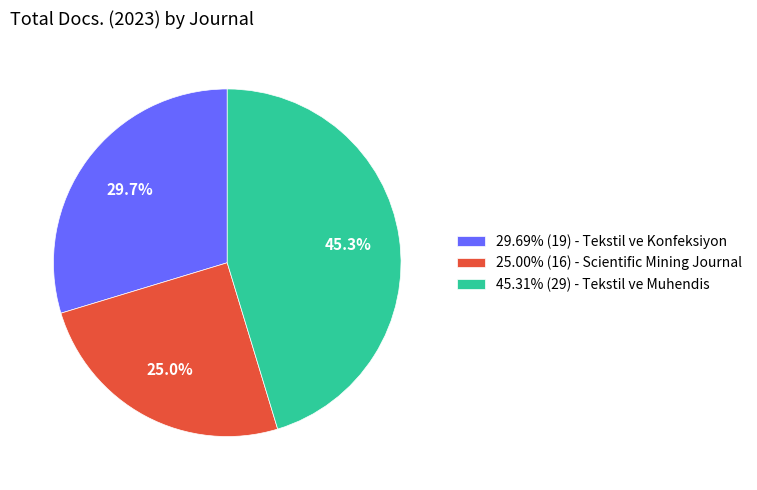

What is the ratio of the value at 25.00% (16) - Scientific Mining Journal to the value at 45.31% (29) - Tekstil ve Muhendis?

0.6